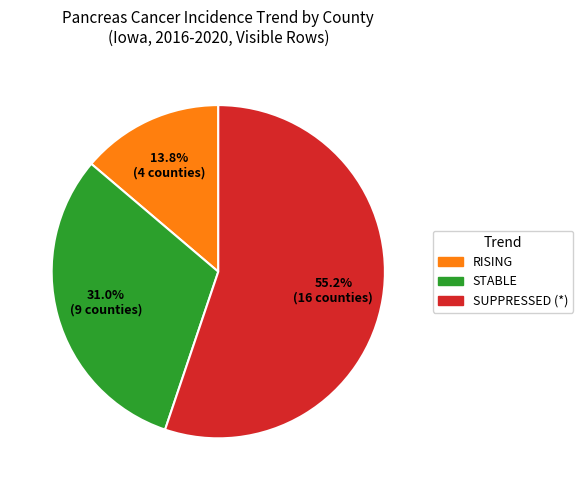

Is there any slice that represents more than half of the pie?

Yes